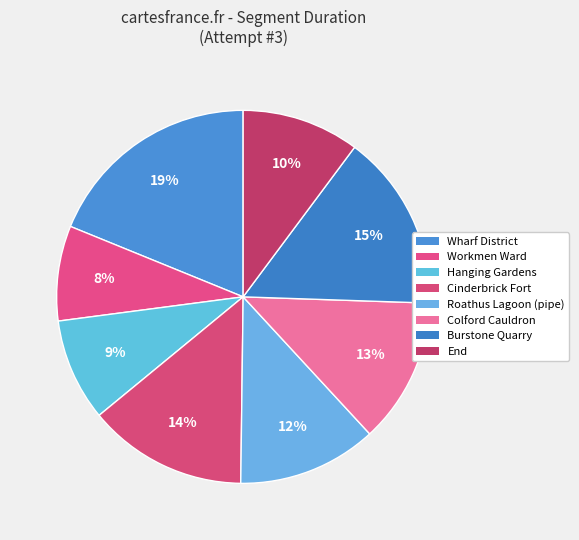

Count the number of slices in the pie.

8